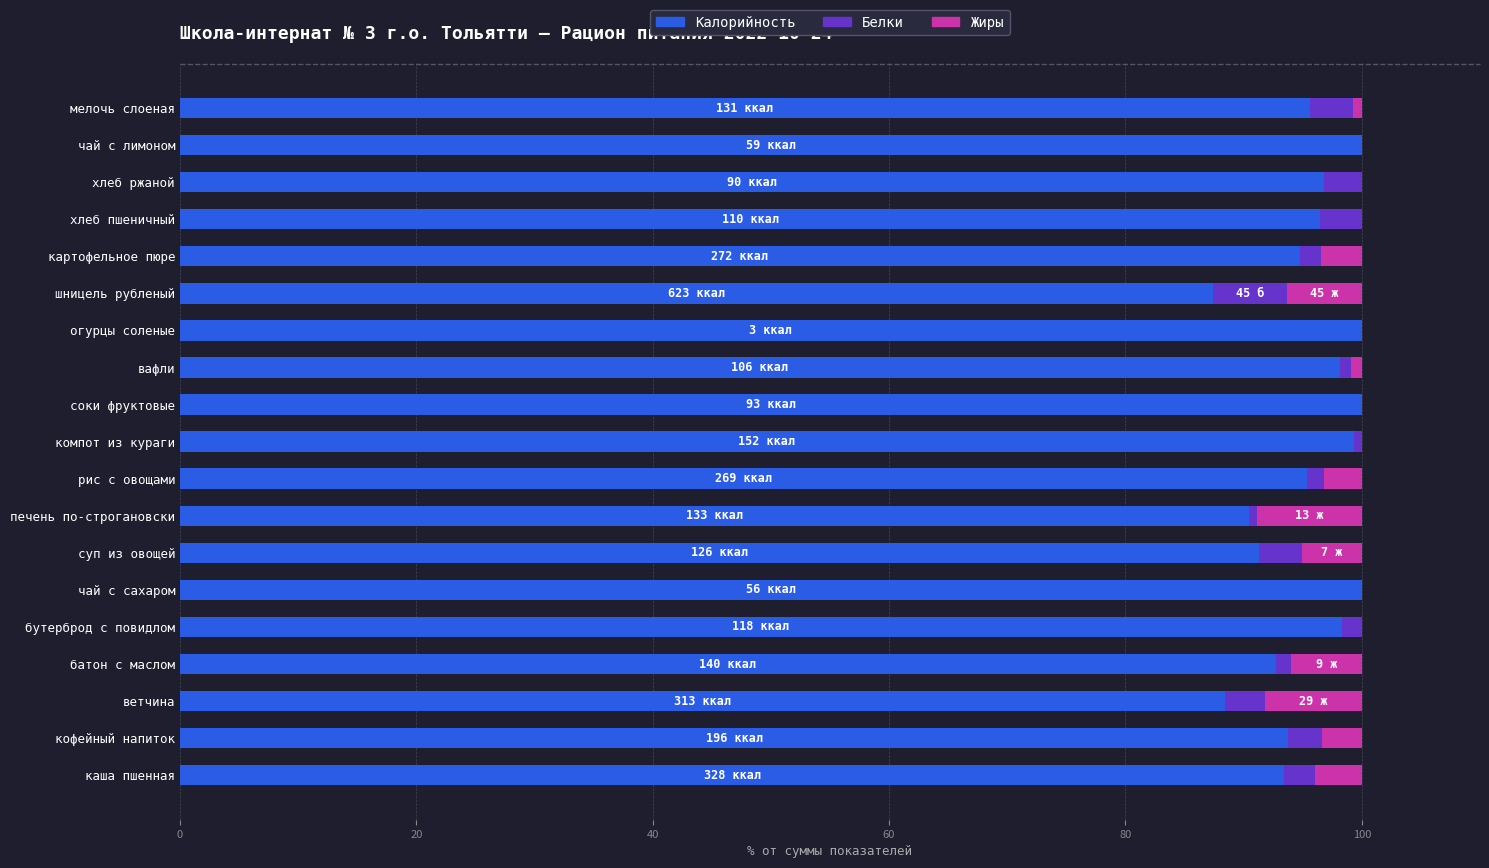

What is the highest value of the Калорийность series?

100.0